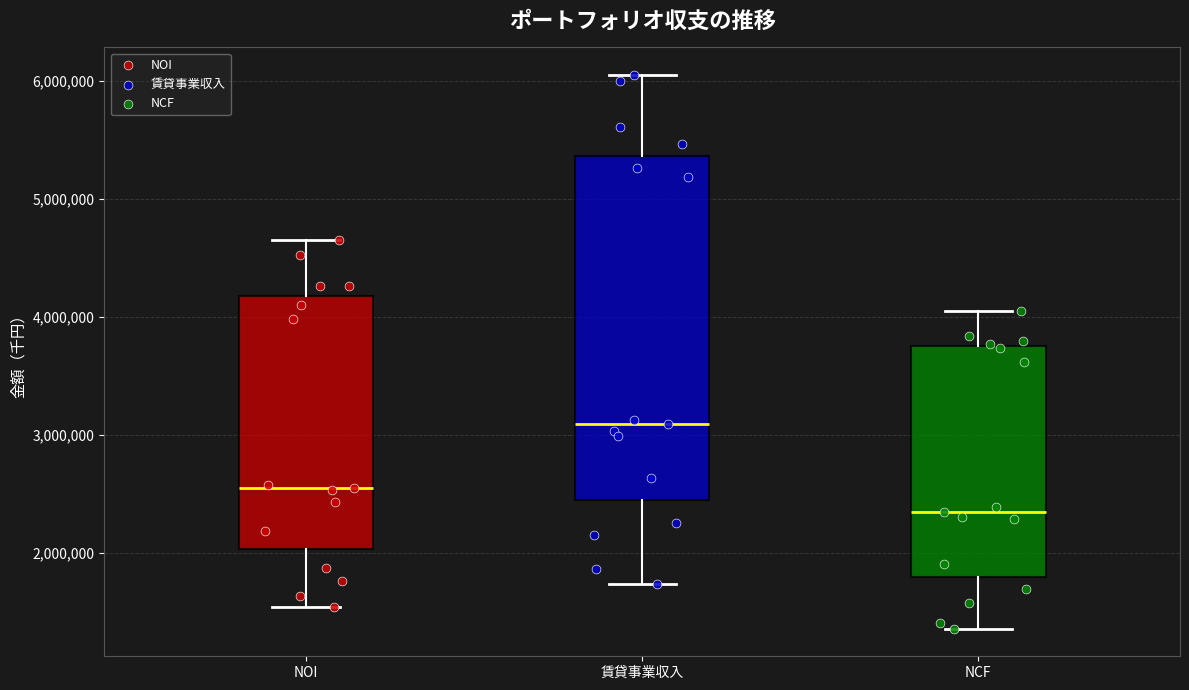

Which box has the lowest median line?

NCF